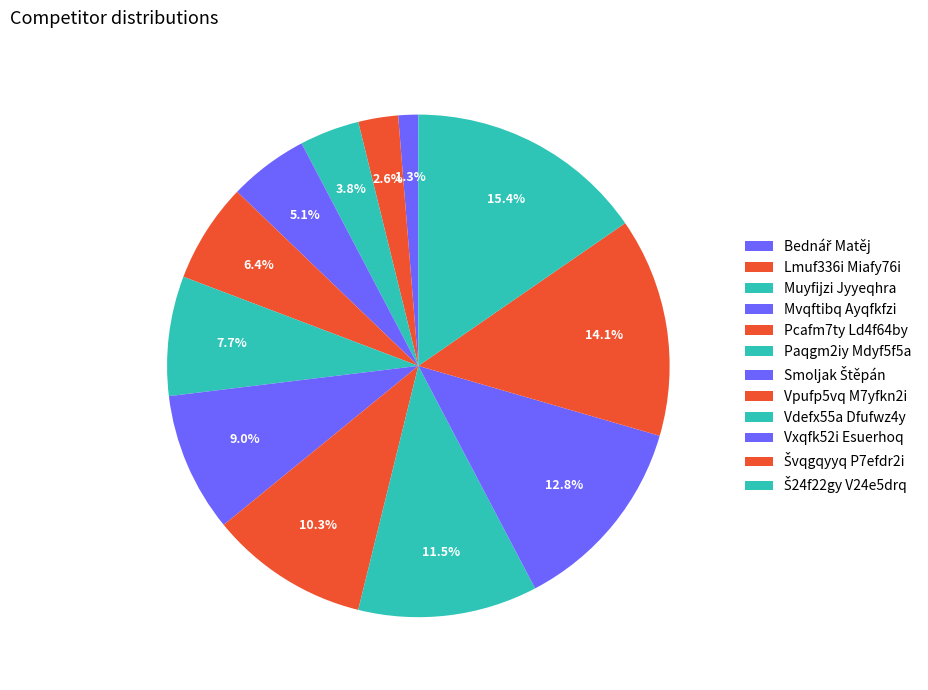

What percentage is the Lmuf336i Miafy76i slice, to the nearest percent?

3%